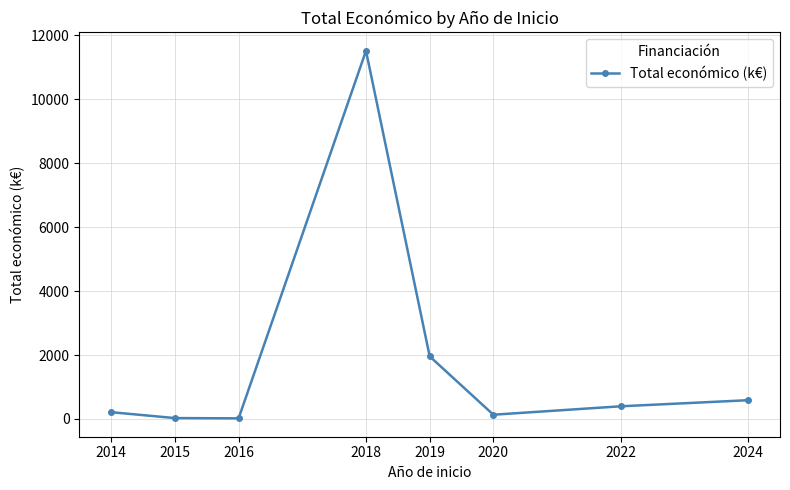

What is the sum of the values at 2019 and 2024?

2543.9